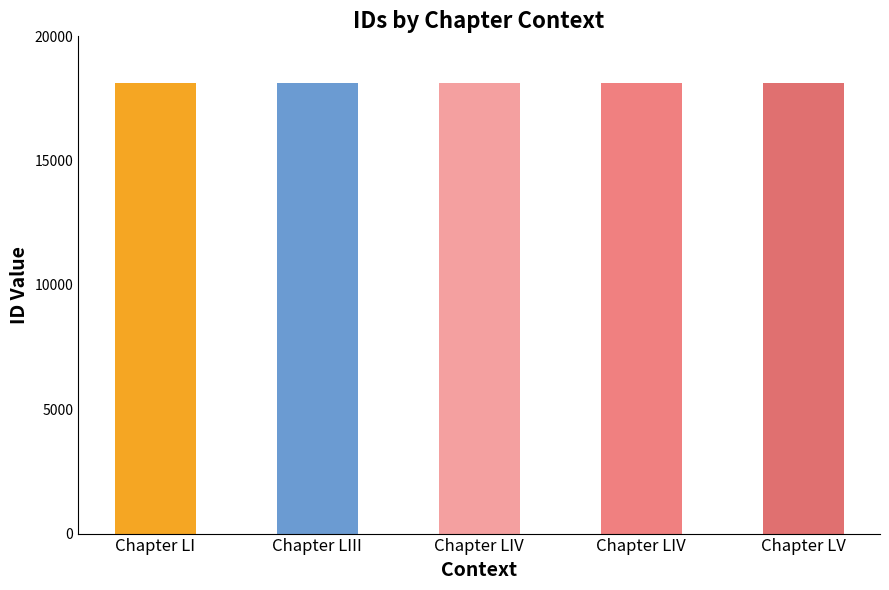

What is the change in value from Chapter LIV to Chapter LV?

+1